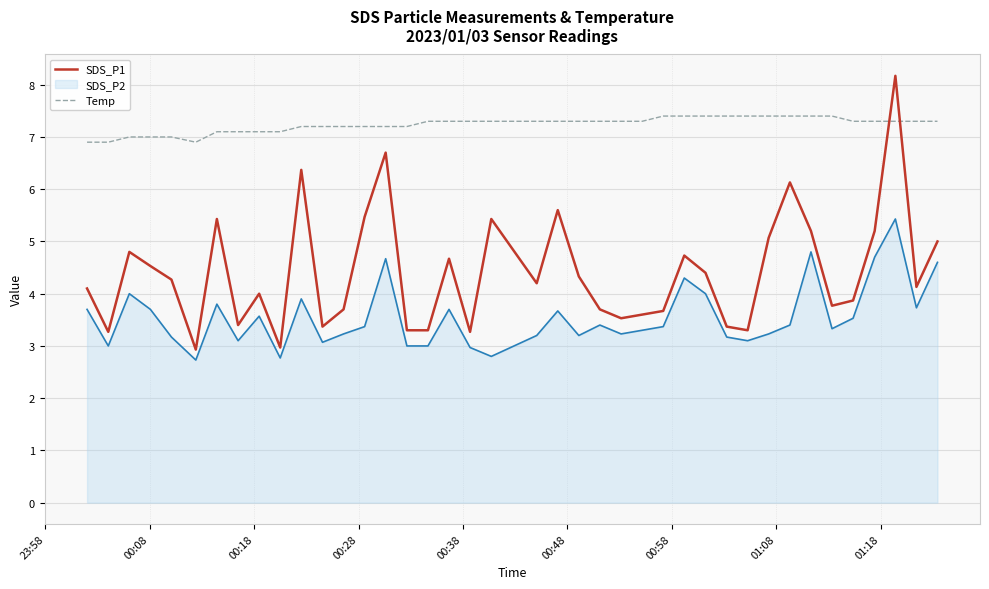

List the series in order of their peak value, highest first.

SDS_P1, Temp, SDS_P2